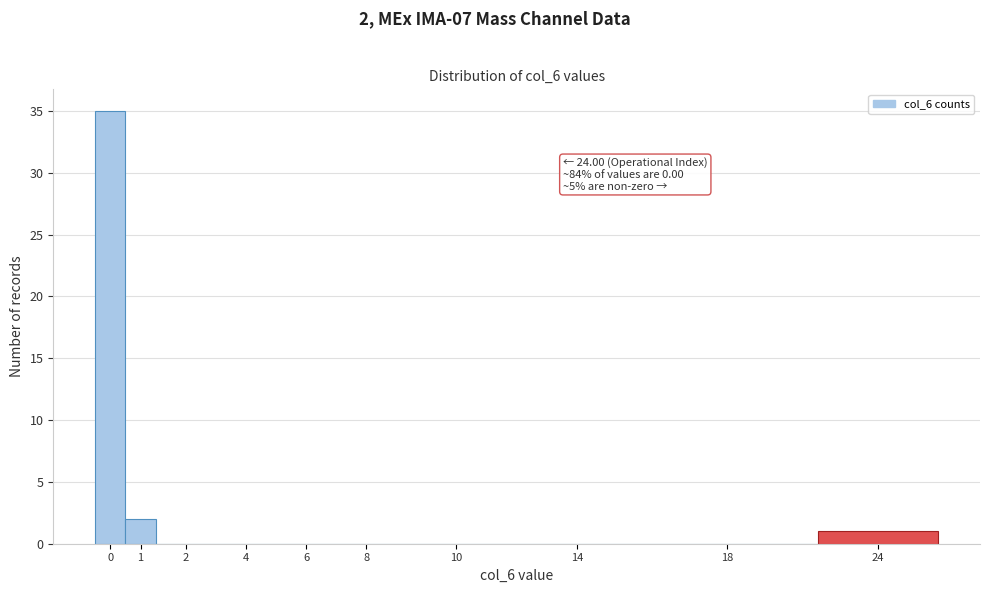

Reading right to left, extract all data points from this chart.

24=1	18=0	14=0	10=0	8=0	6=0	4=0	2=0	1=2	0=35